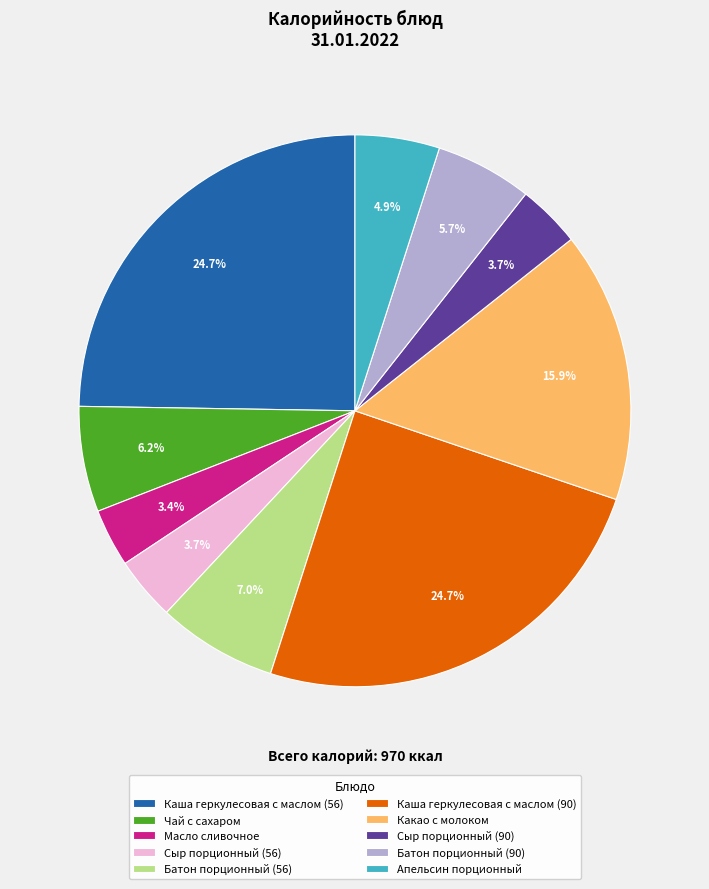

To the nearest percent, what percentage of the pie is Какао с молоком?

16%